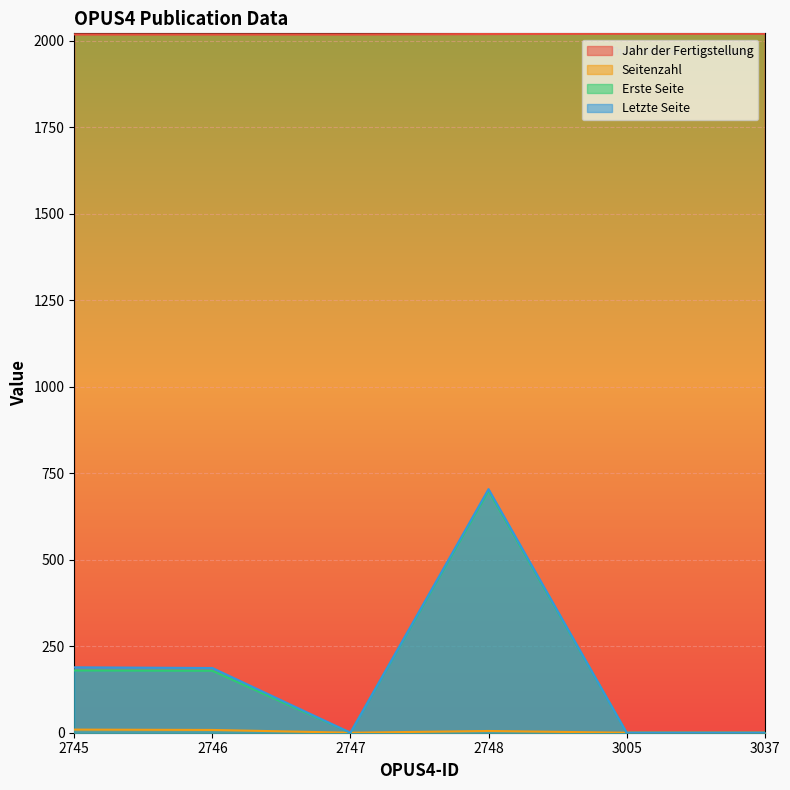

Rank the categories by Erste Seite value from highest to lowest.

2748, 2745, 2746, 2747, 3005, 3037